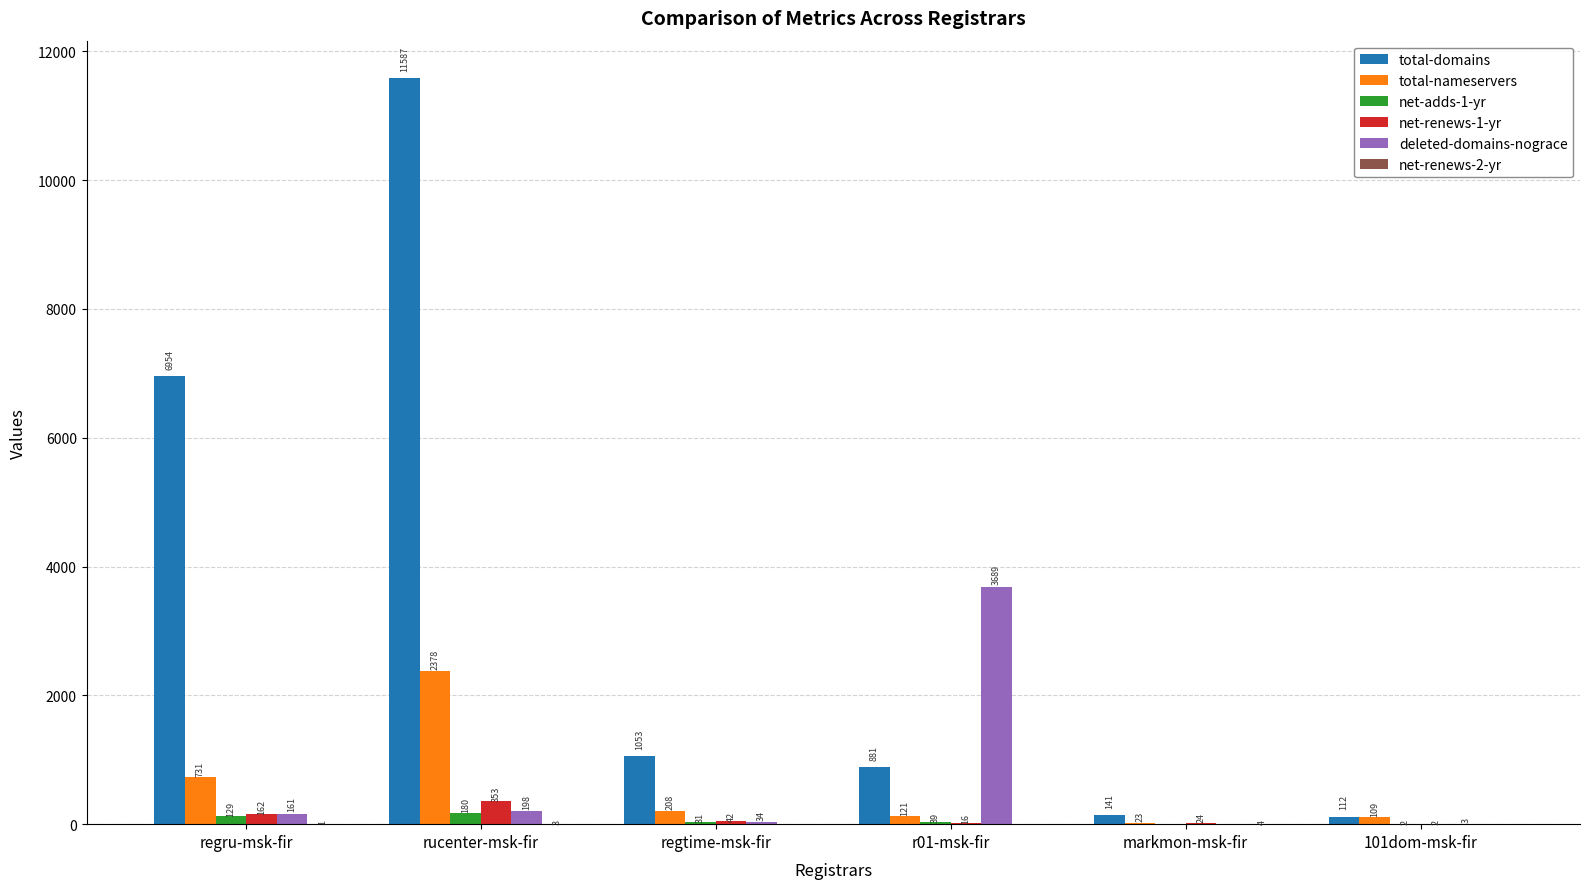

At which label does total-nameservers first exceed 208?

regru-msk-fir